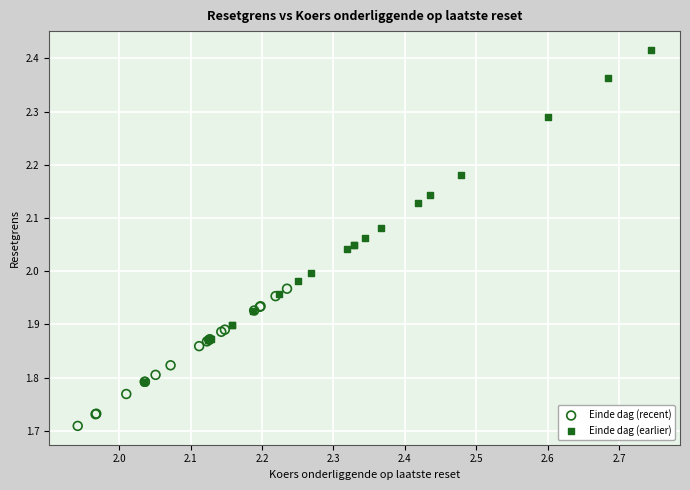

What are all the series names shown in the legend?

Einde dag (recent), Einde dag (earlier)